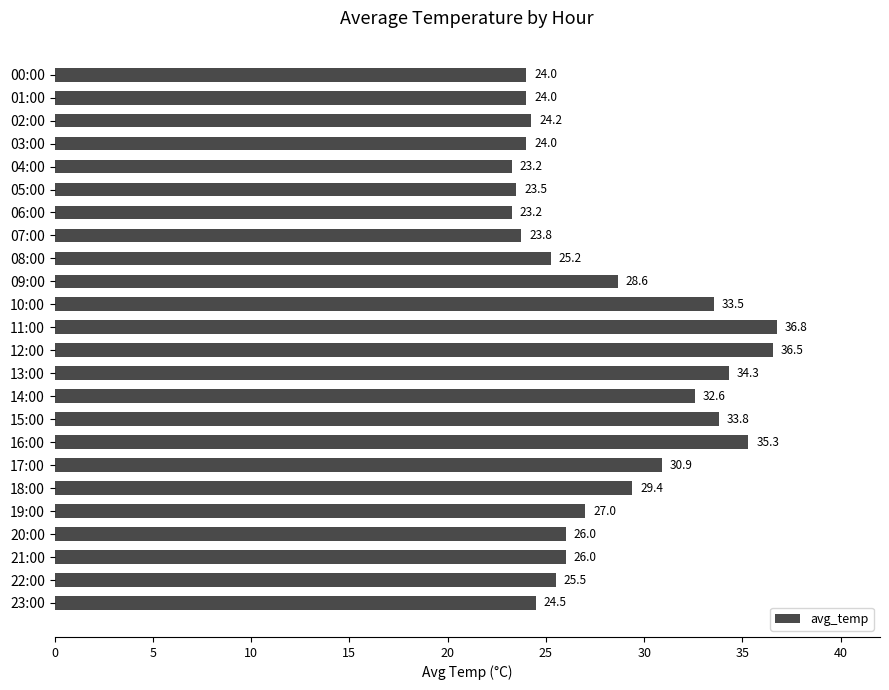

At which label is the value closest to 30?

18:00